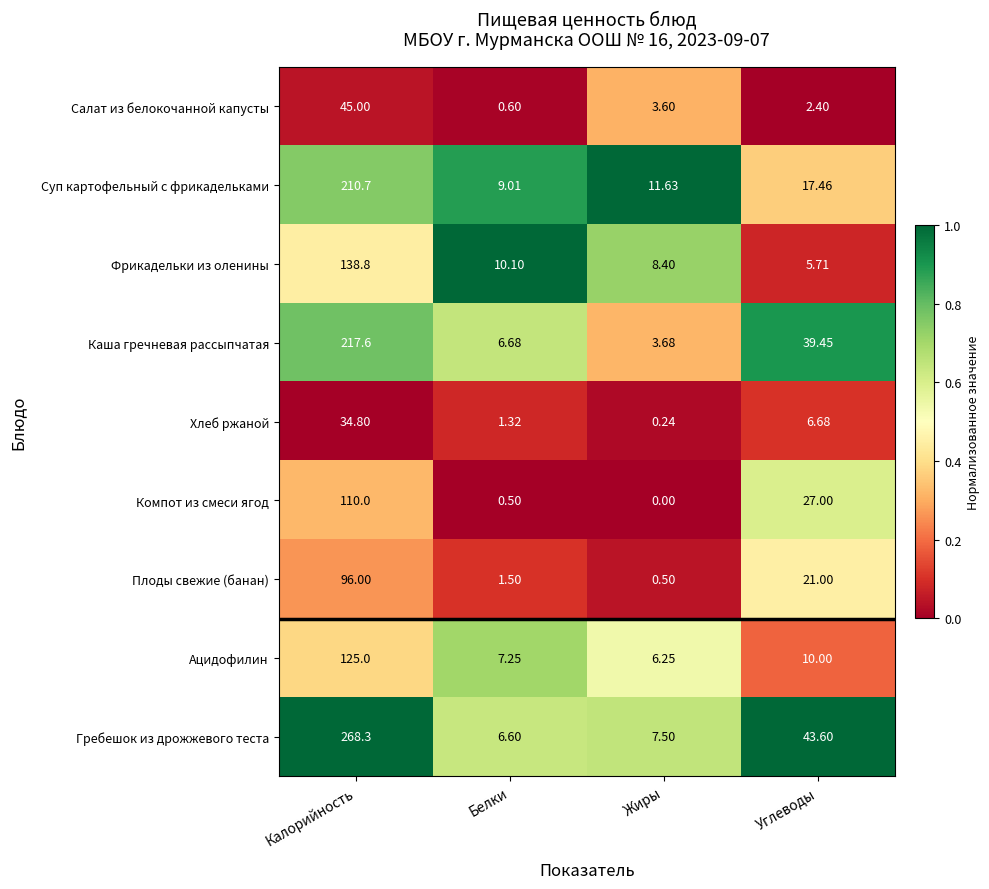

What is the total value across all series at Калорийность?

1246.2